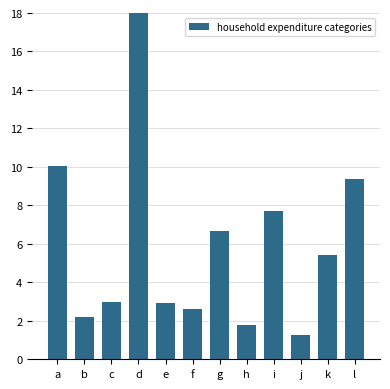

What is the value of the 5th bar from the left?

2.9